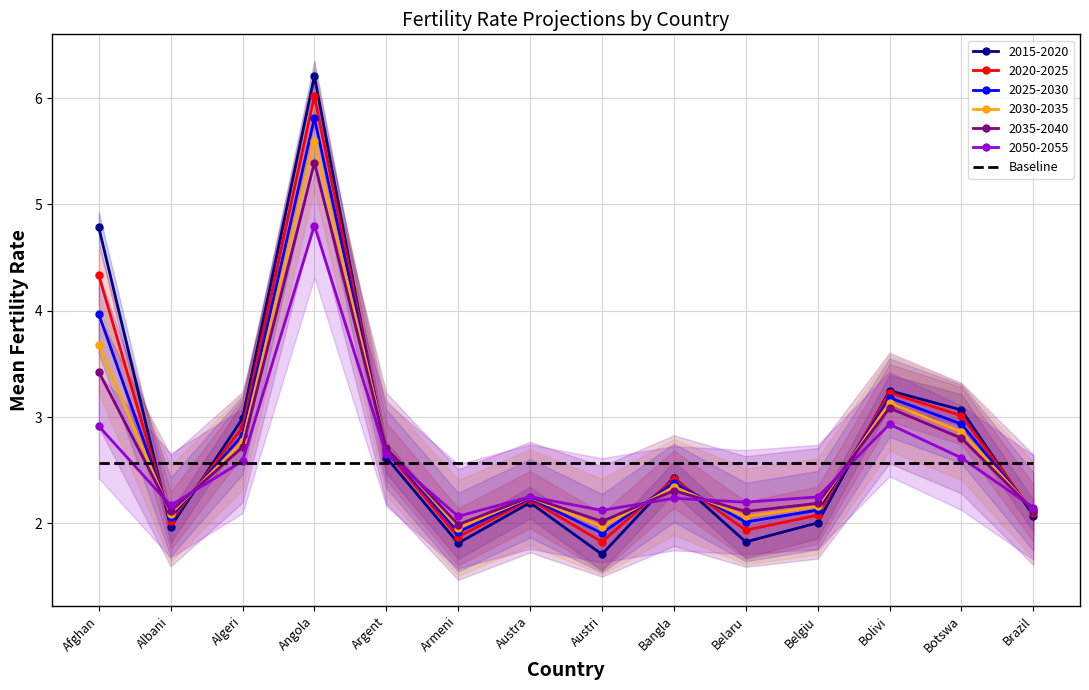

True or false: Baseline and 2020-2025 cross at least once.

True